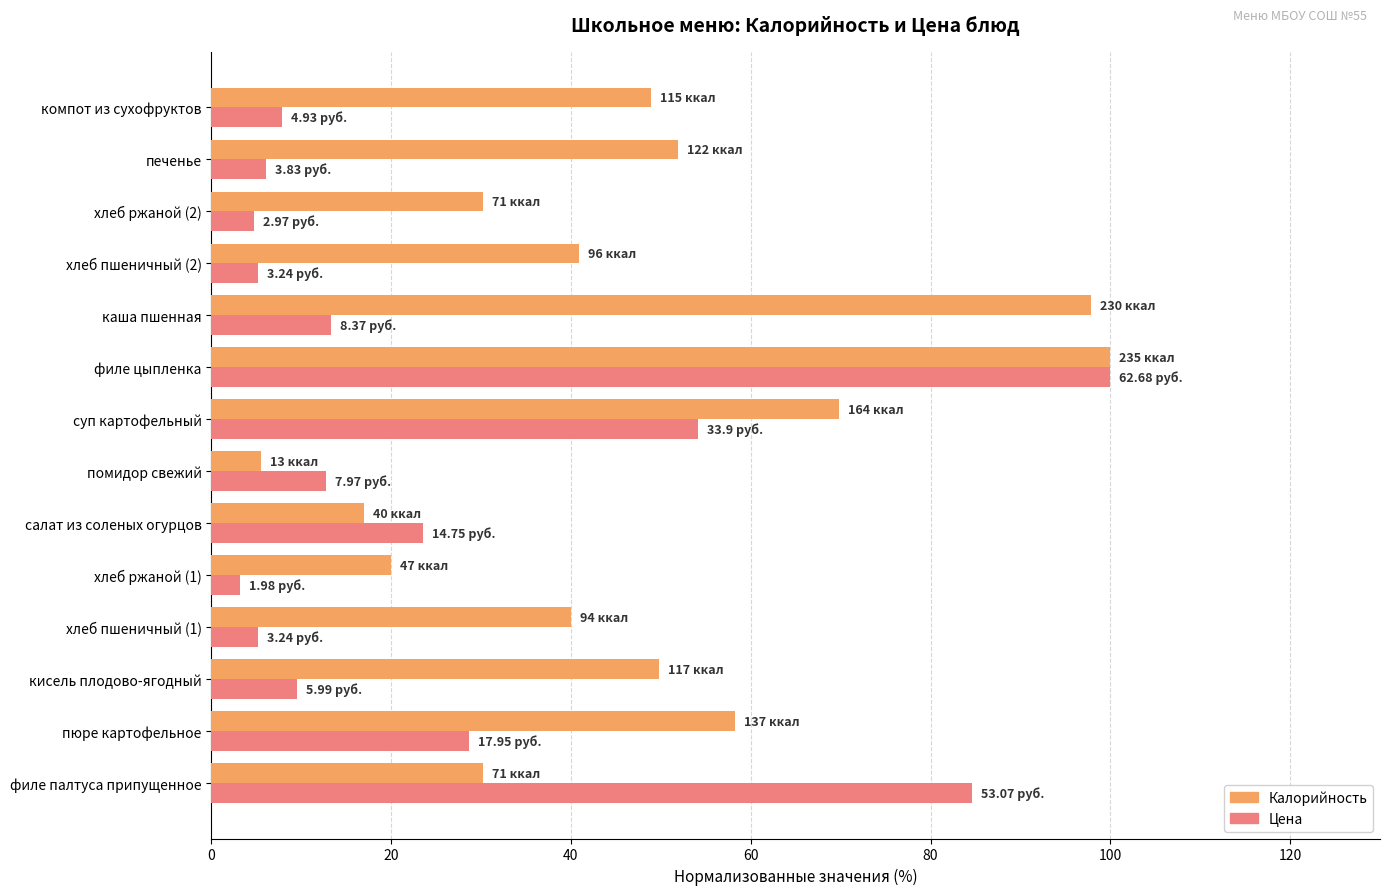

Which series has the largest total across all categories?

Калорийность